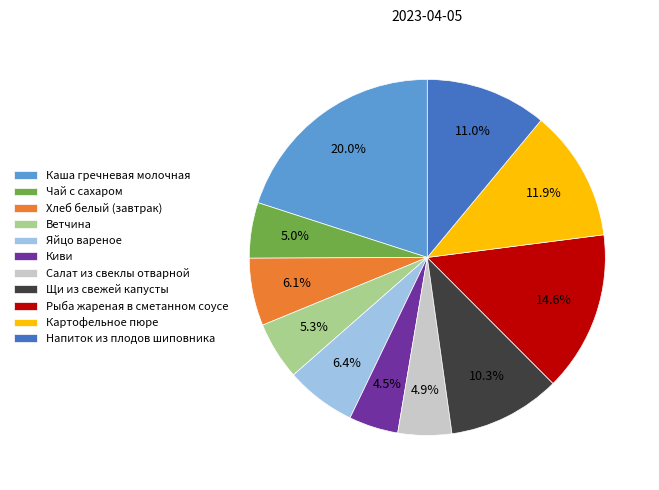

The Салат из свеклы отварной slice represents 5% of the pie. True or false?

True